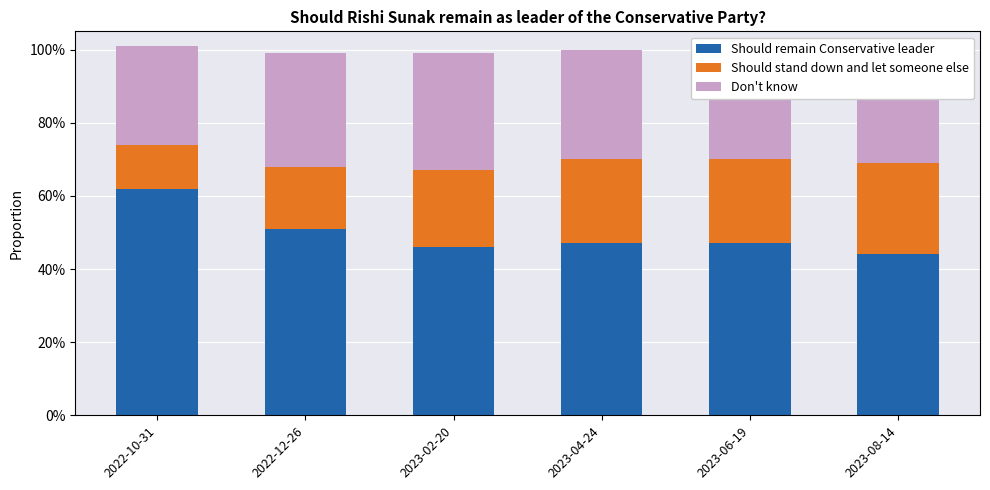

Rank the categories by Should remain Conservative leader value from highest to lowest.

2022-10-31, 2022-12-26, 2023-04-24, 2023-06-19, 2023-02-20, 2023-08-14